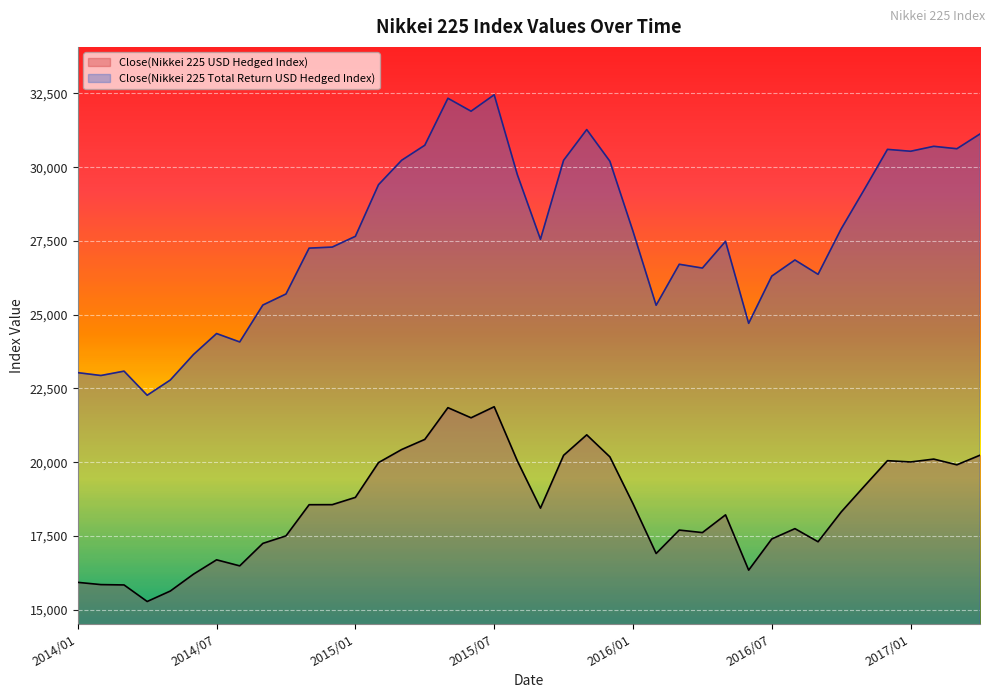

True or false: Close(Nikkei 225 Total Return USD Hedged Index) and Close(Nikkei 225 USD Hedged Index) cross at least once.

False